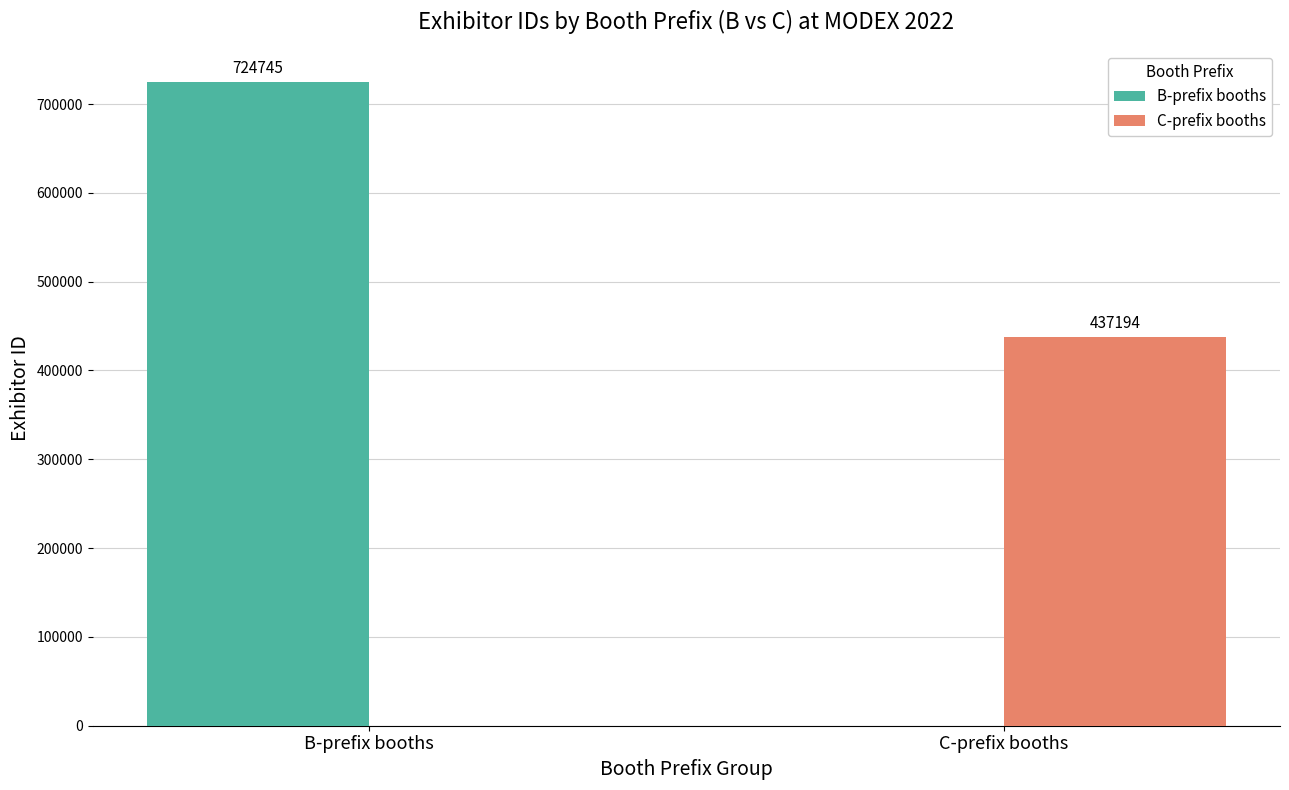

At which label is B-prefix booths closest to 362372?

C-prefix booths